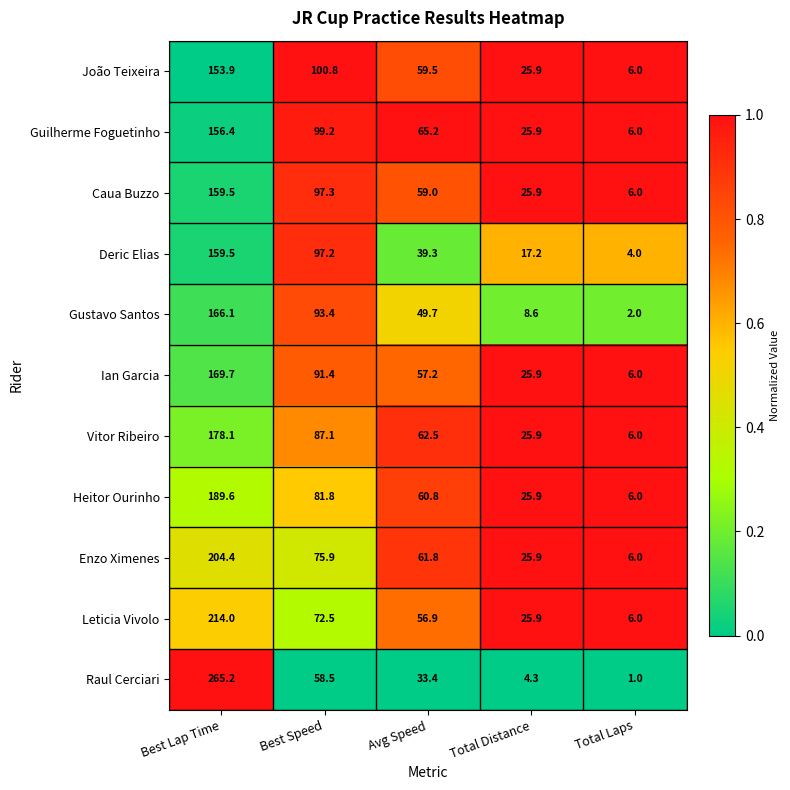

What is the spread (max minus min) of values at Best Lap Time?

111.3